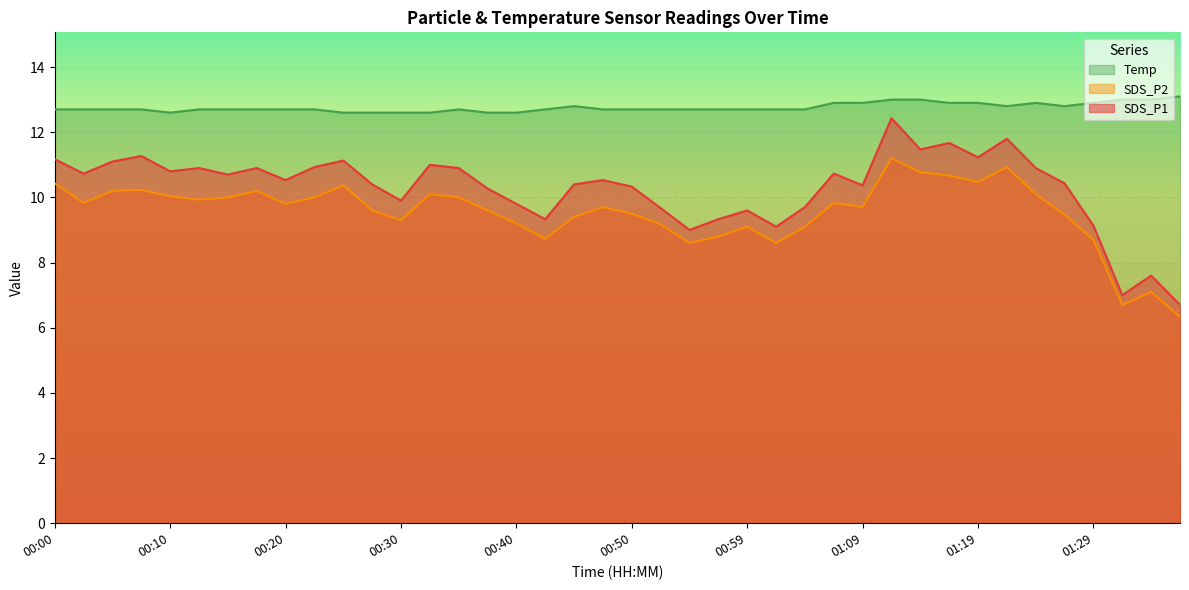

Rank the series by their maximum value, from lowest to highest.

SDS_P2, SDS_P1, Temp